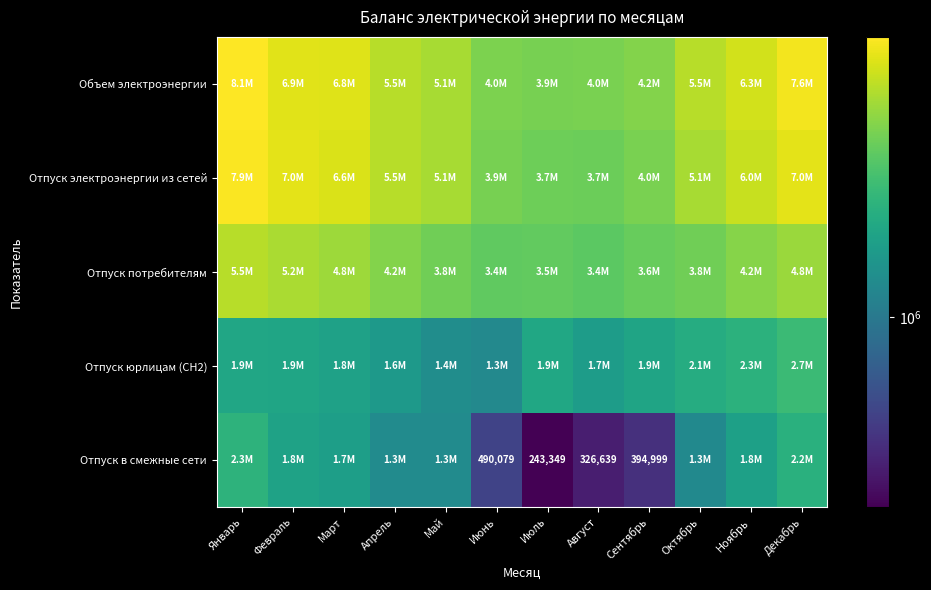

Where is Отпуск электроэнергии из сетей nearest to the value 5769905?

Апрель